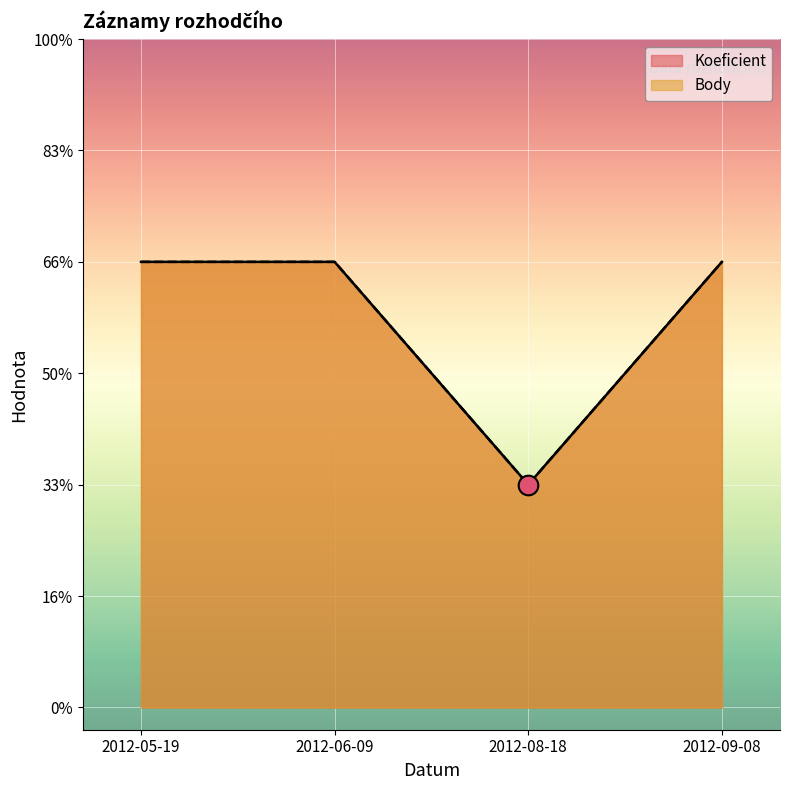

Which series has the largest total across all categories?

Koeficient